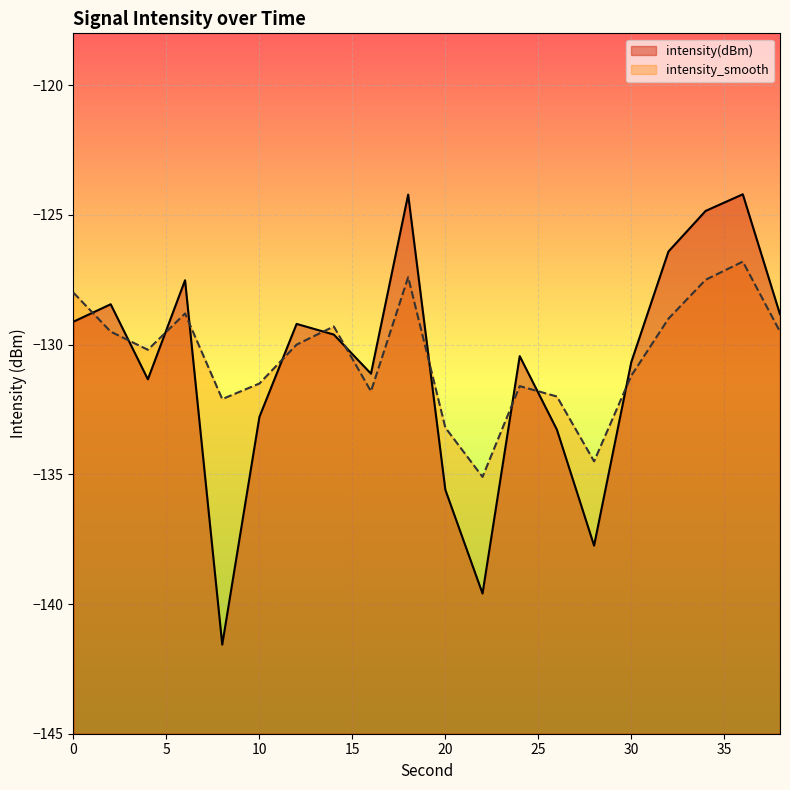

True or false: intensity(dBm) and intensity_smooth intersect in this chart.

True